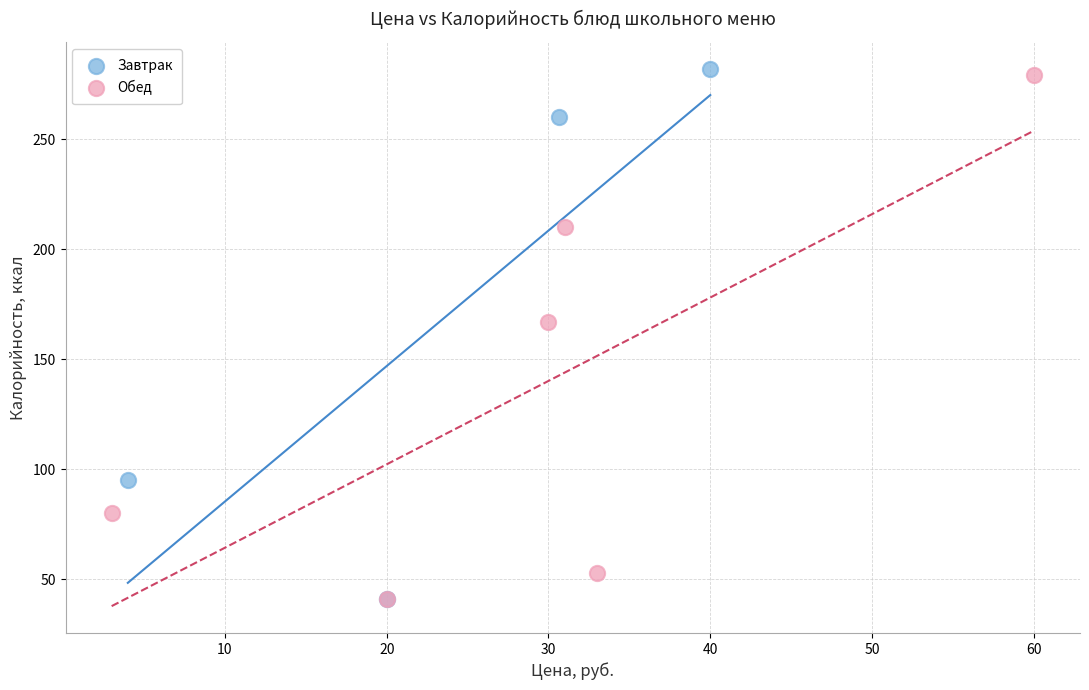

What are all the series names shown in the legend?

Завтрак, Обед